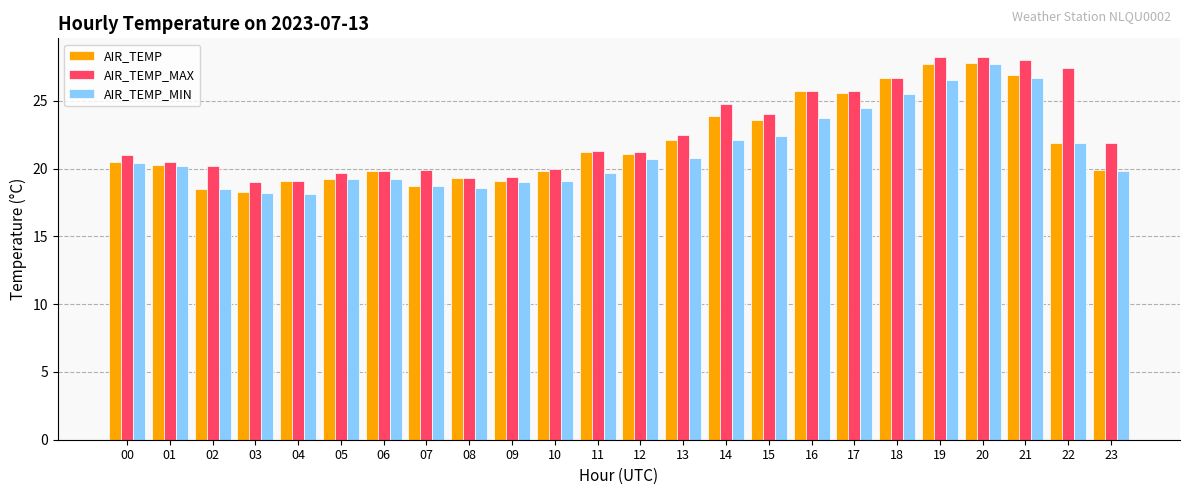

How many categories are shown in the chart?

24